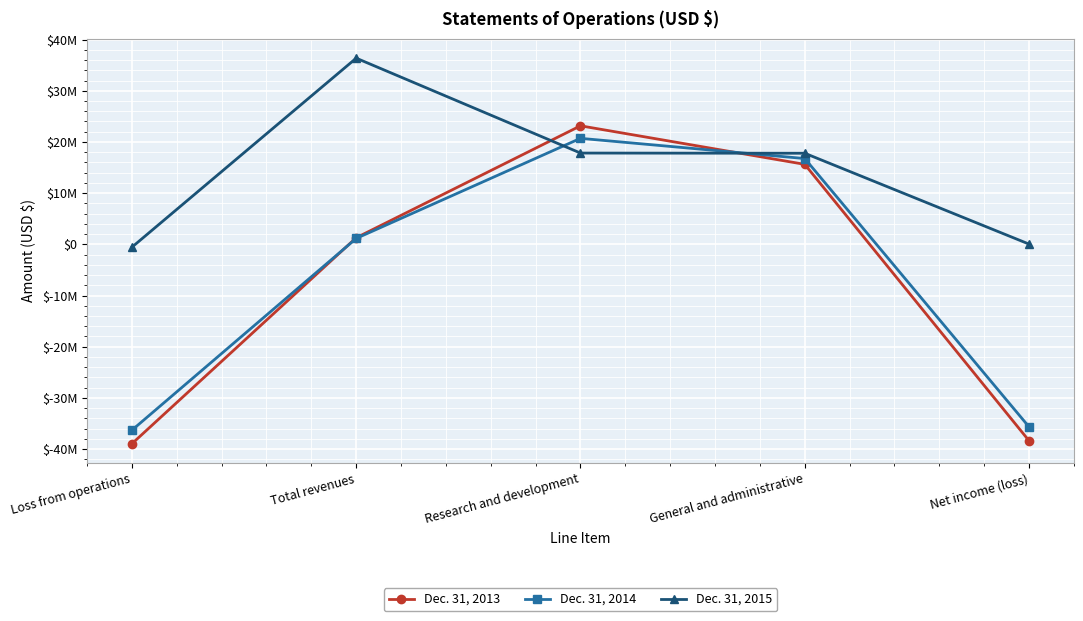

What are all the series names shown in the legend?

Dec. 31, 2013, Dec. 31, 2014, Dec. 31, 2015